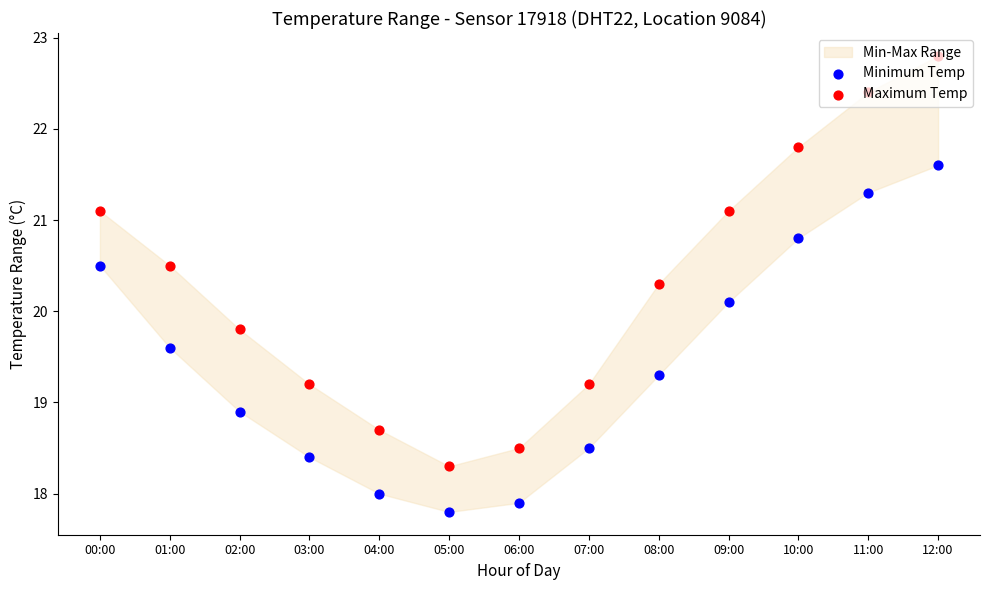

What are all the series names shown in the legend?

Minimum Temp, Maximum Temp